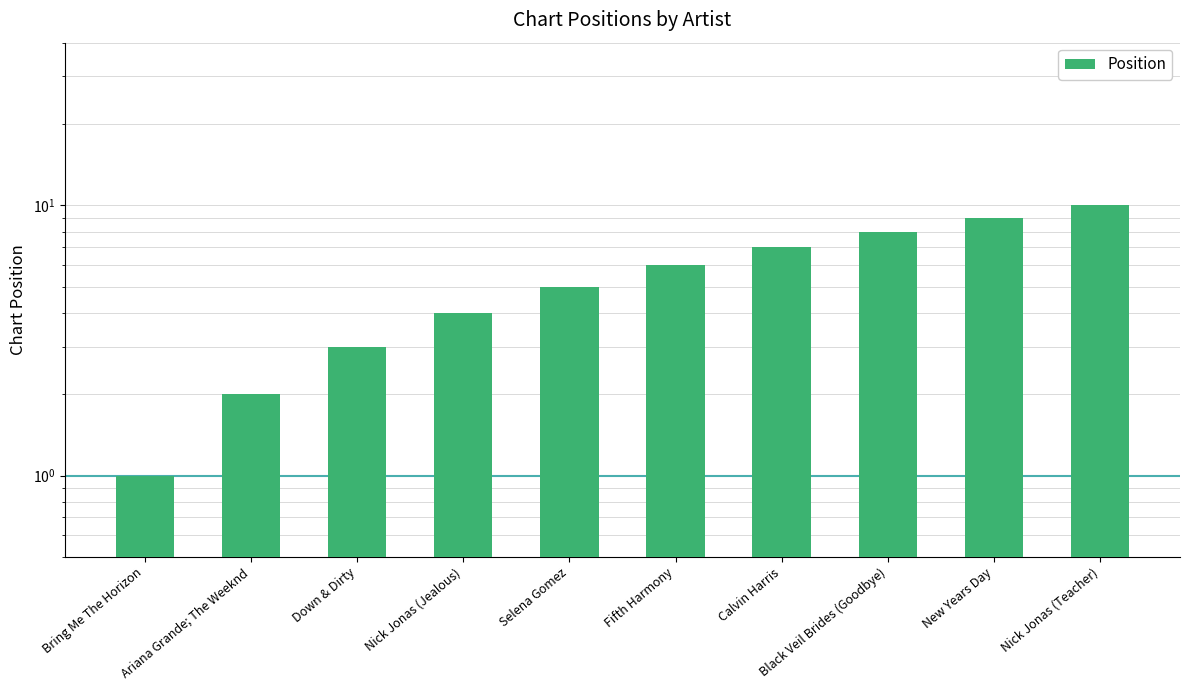

How many distinct data groups are displayed?

1